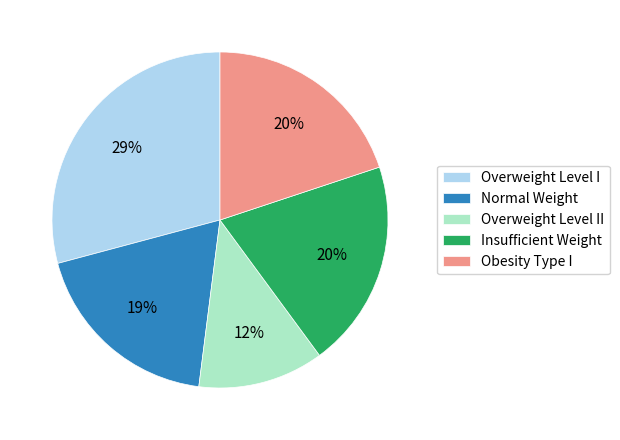

Is there any slice that represents more than half of the pie?

No